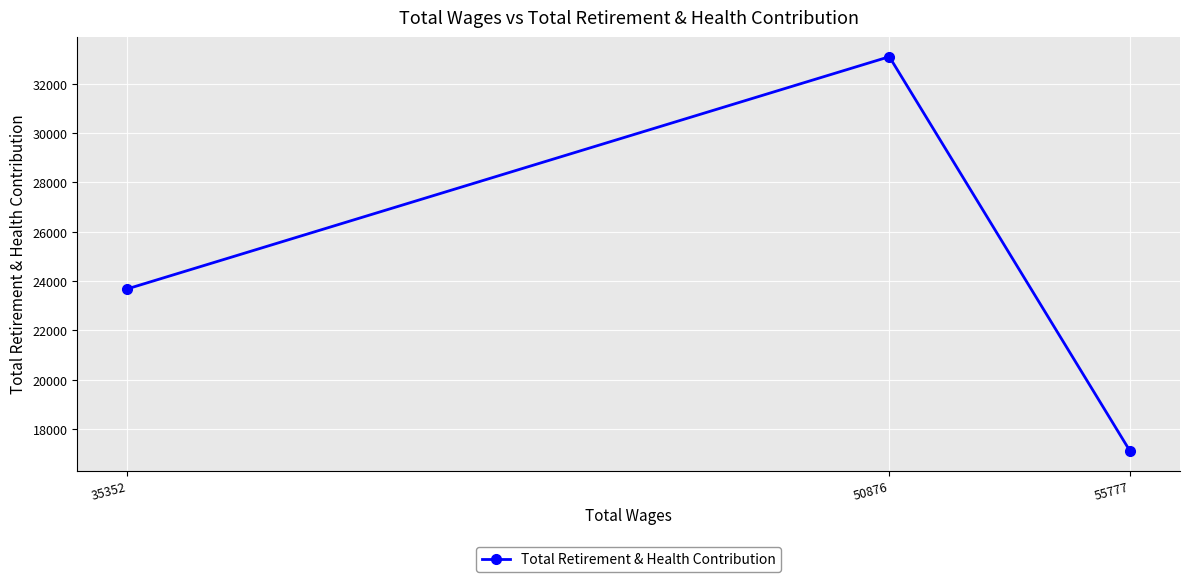

How many lines are shown in the chart?

1